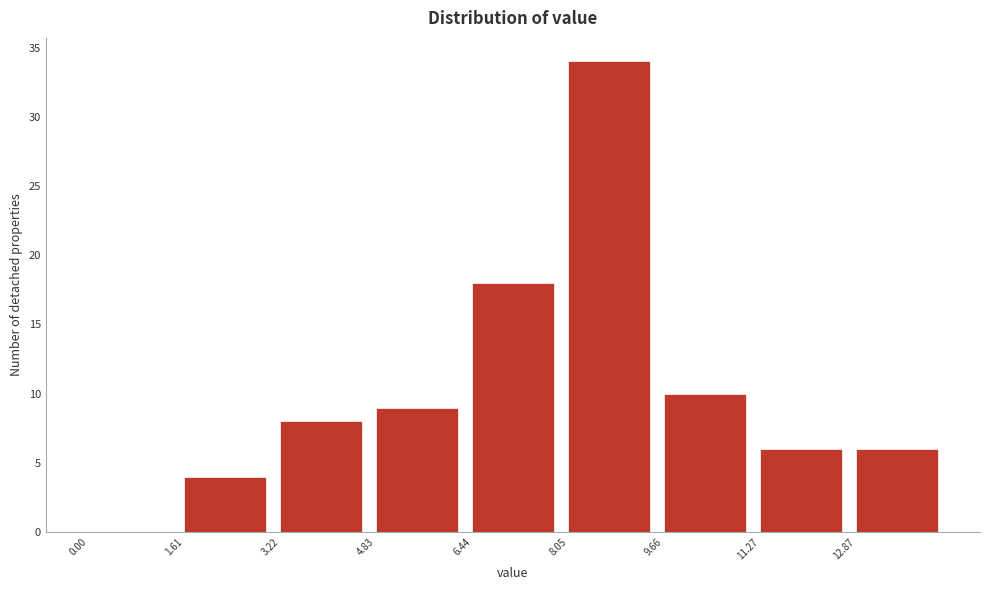

Which range on the x-axis has the tallest bar?

8.0 to 9.6